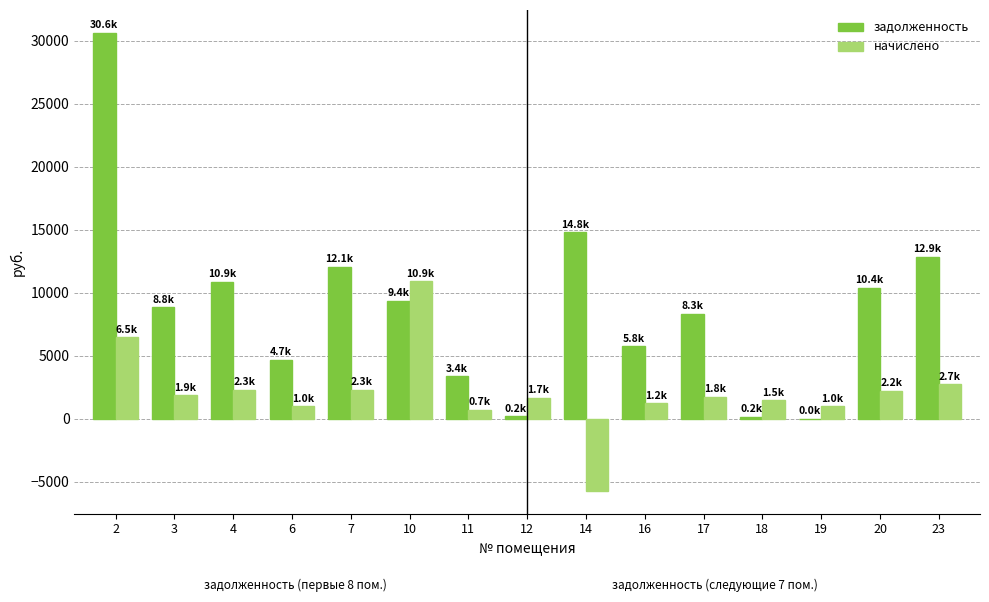

The value of начислено at 18 is 1469.7. True or false?

True